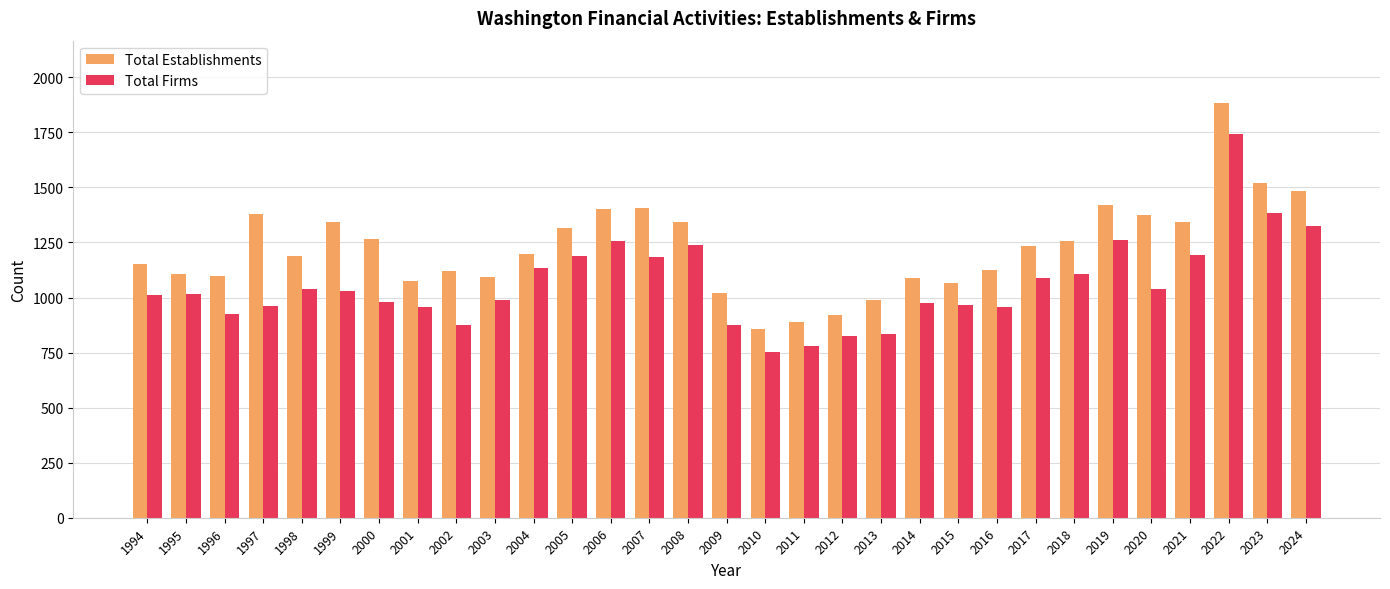

Which series has the widest spread of values?

Total Establishments